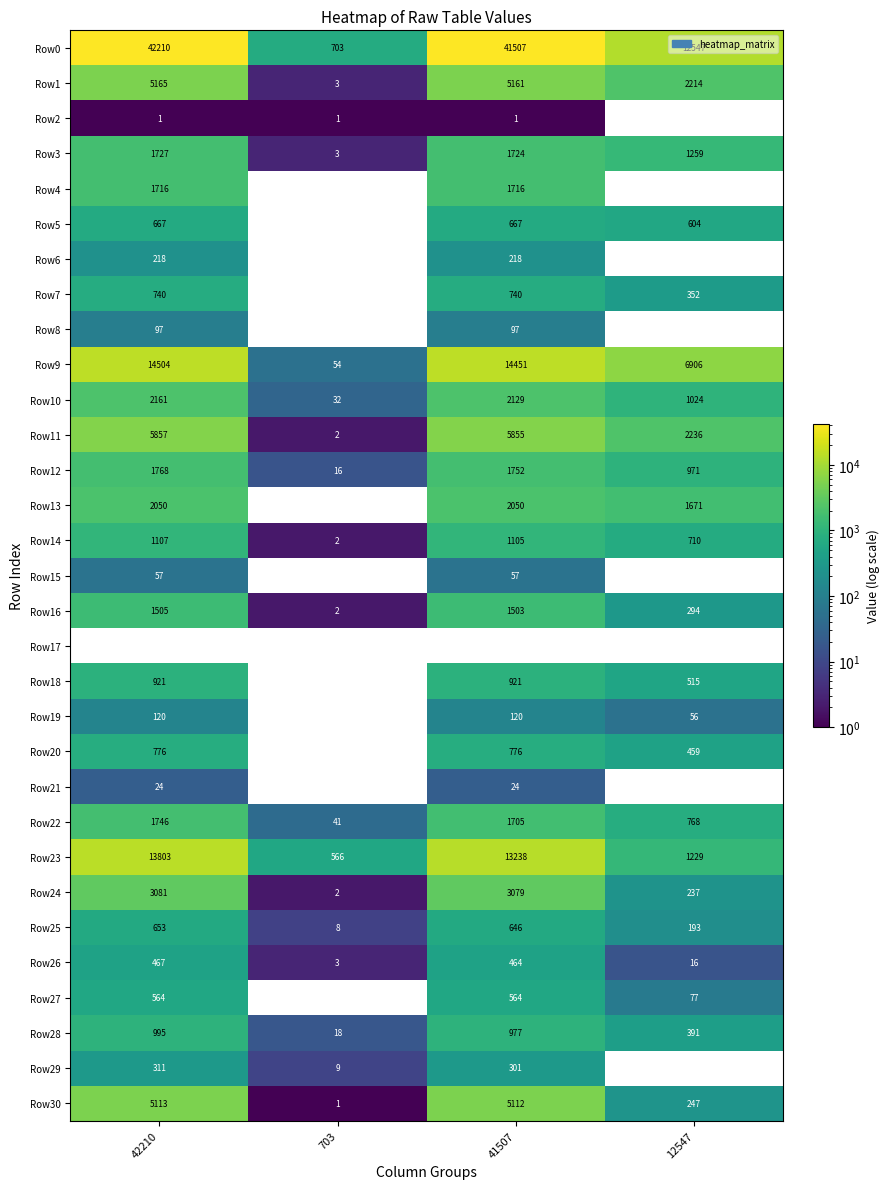

Where is Row12 nearest to the value 892?

12547